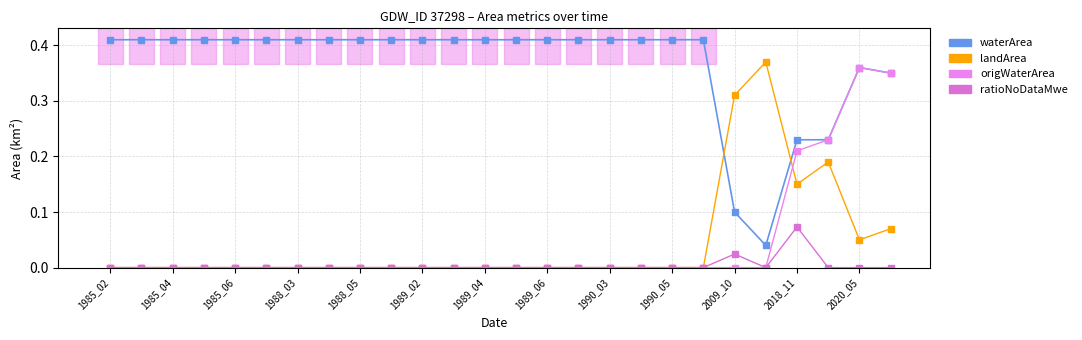

Does the chart have visible grid lines?

Yes